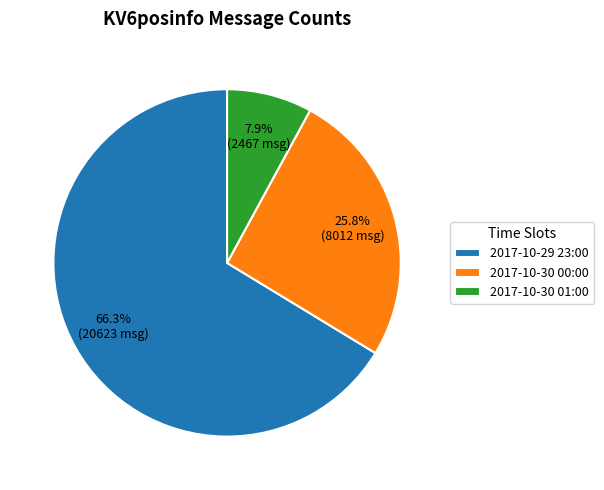

Which slice is the smallest?

2017-10-30 01:00